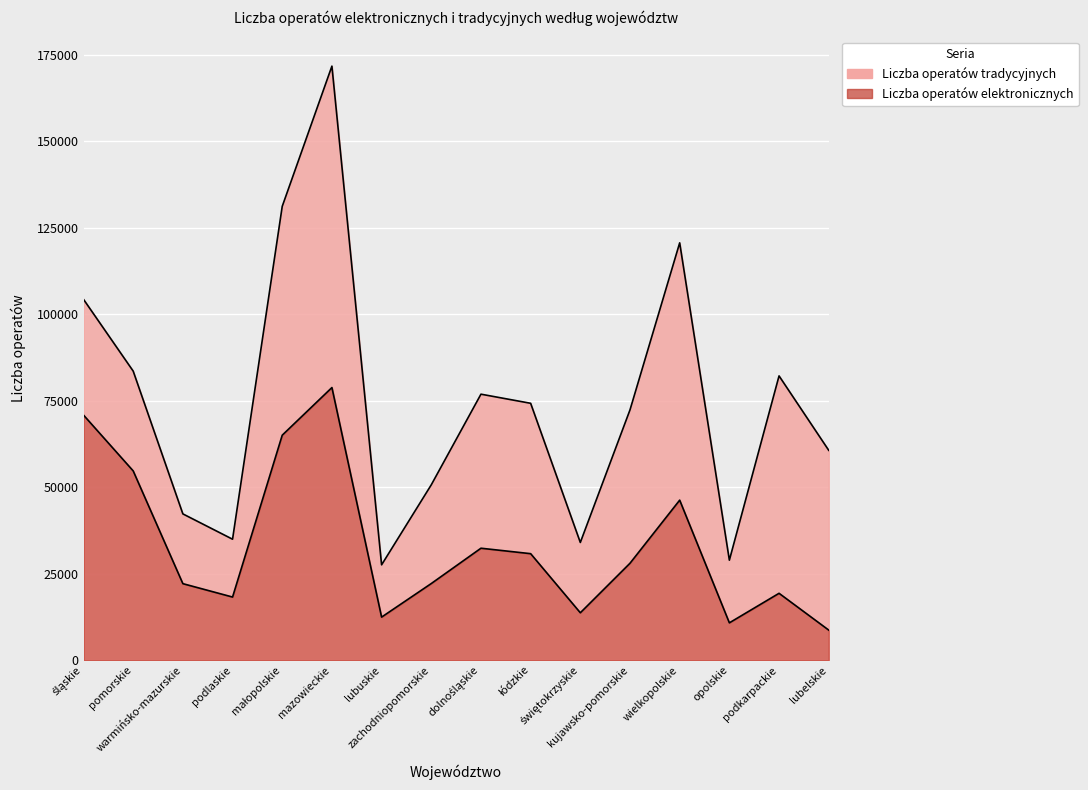

What is the sum of the values at dolnośląskie and zachodniopomorskie?

54506